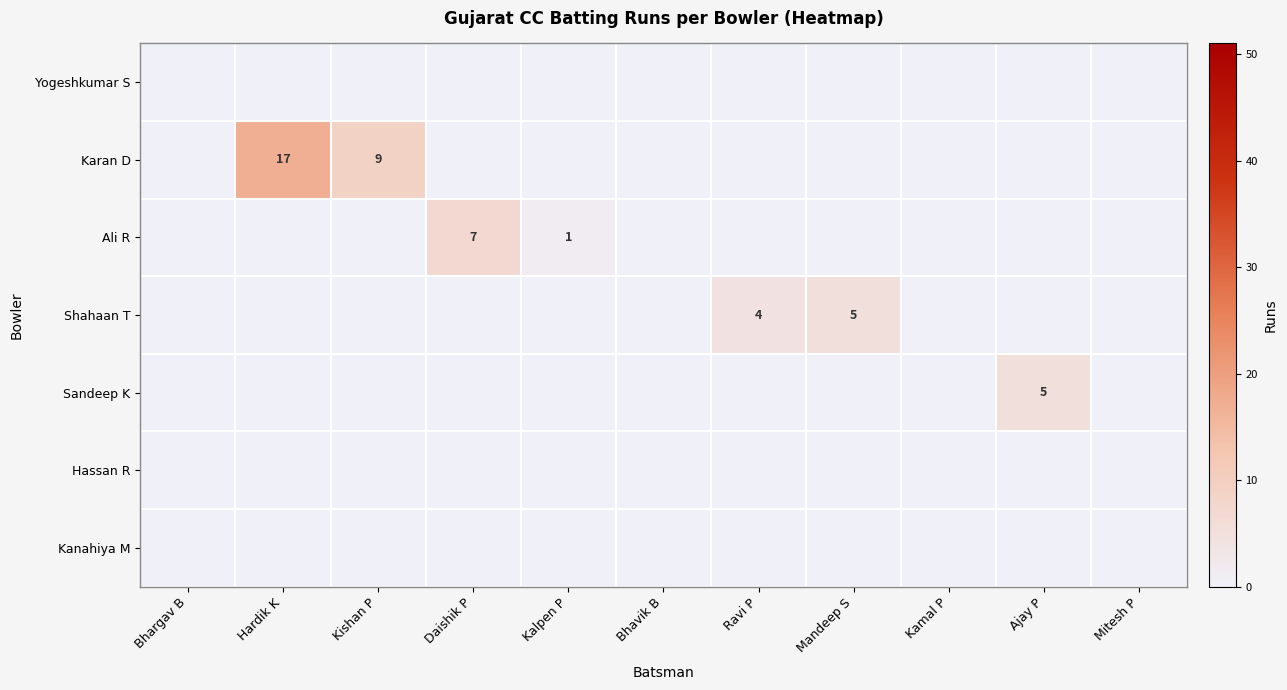

What is the difference between the second highest and second lowest values in the Karan D series?

9